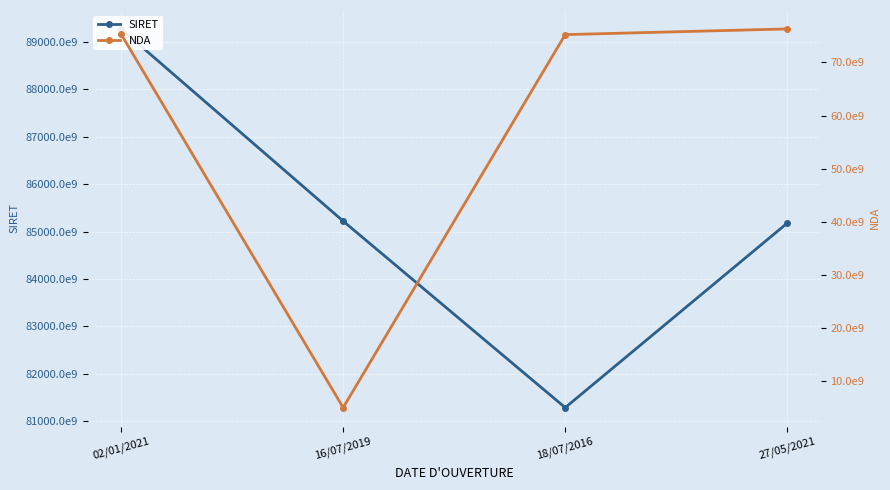

What is the label of the 3rd point from the left?

18/07/2016